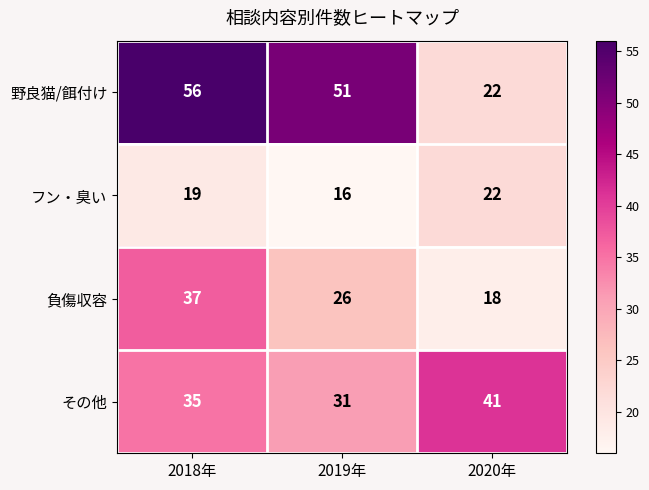

The value of その他 at 2018年 is 35. True or false?

True